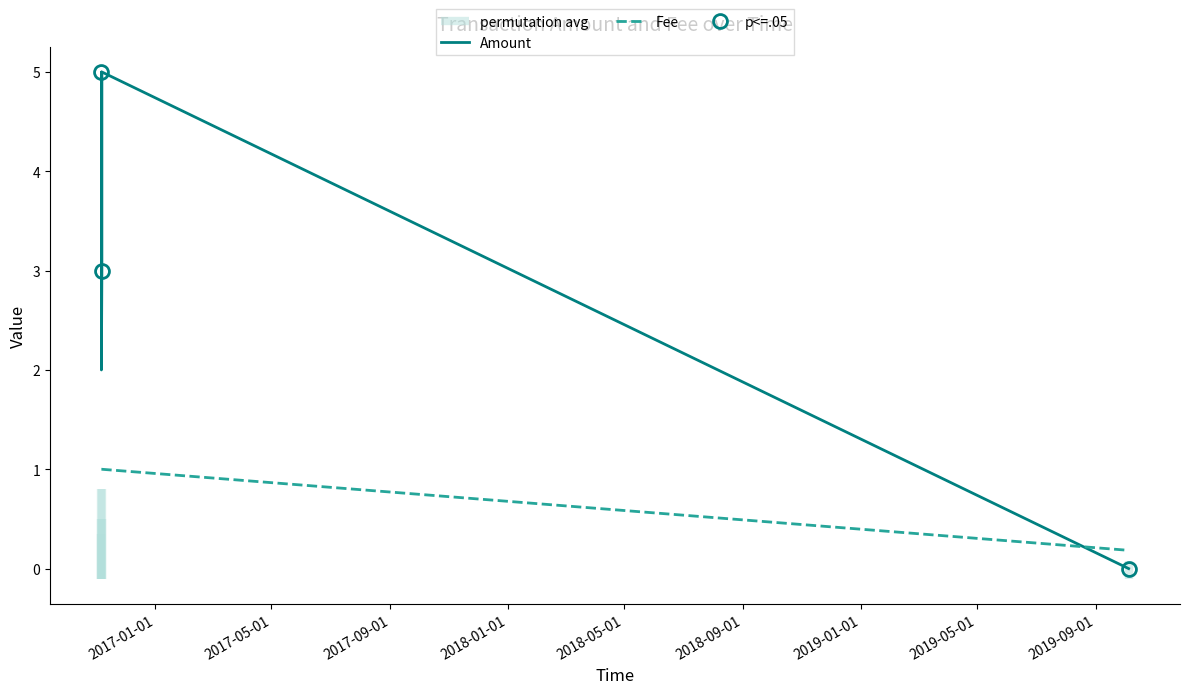

Between 2017-01-01 and 2017-05-01, which series saw the biggest shift?

Amount